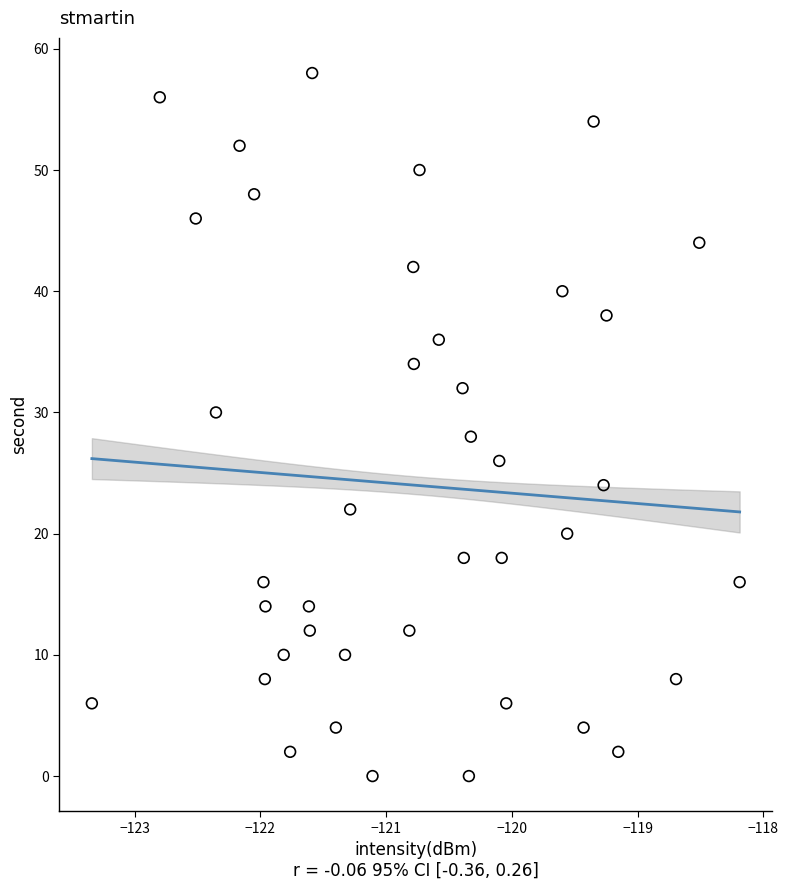

What is the range of Y values (max minus min)?

58